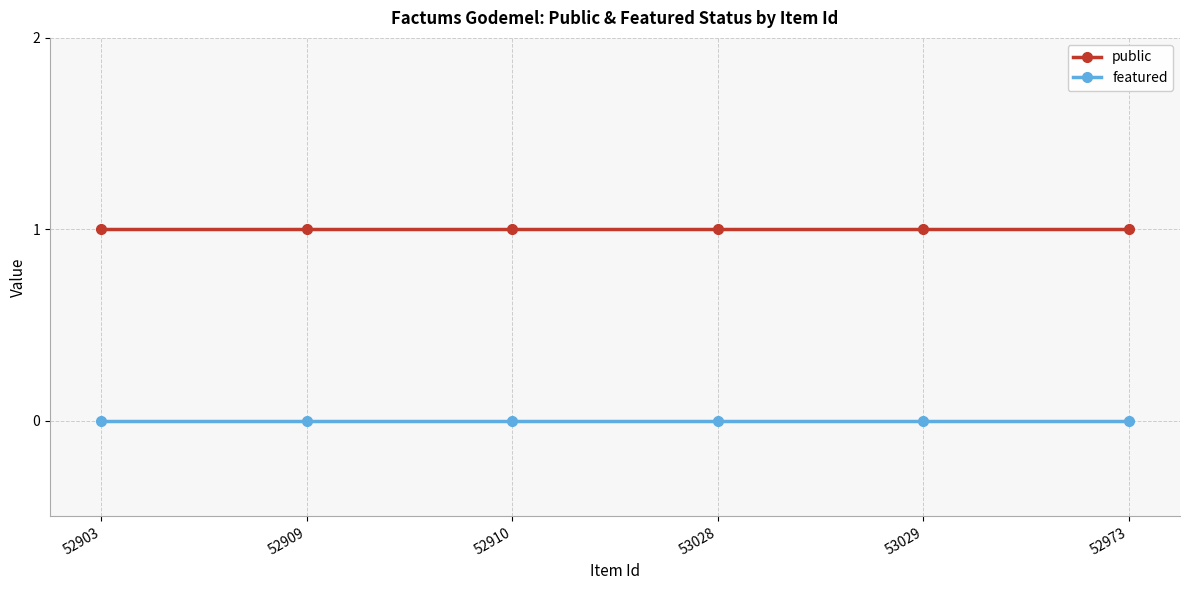

Rank the series at 52910 from lowest to highest value.

featured, public